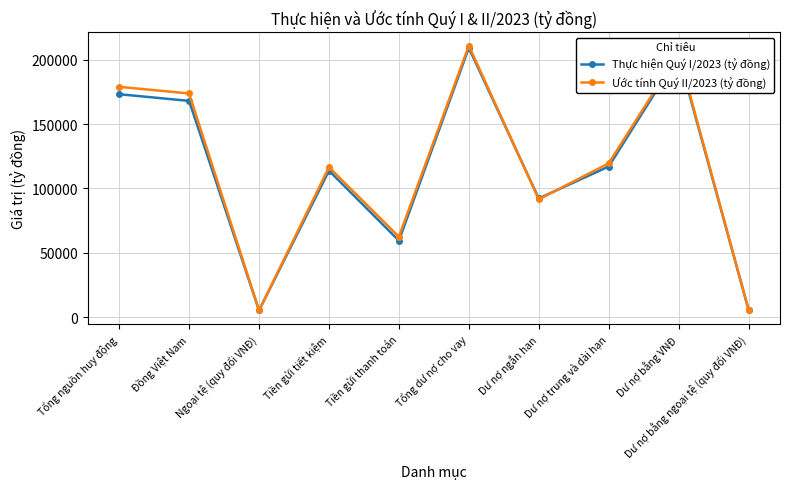

What is the sum of all Ước tính Quý II/2023 (tỷ đồng) values?

1170000